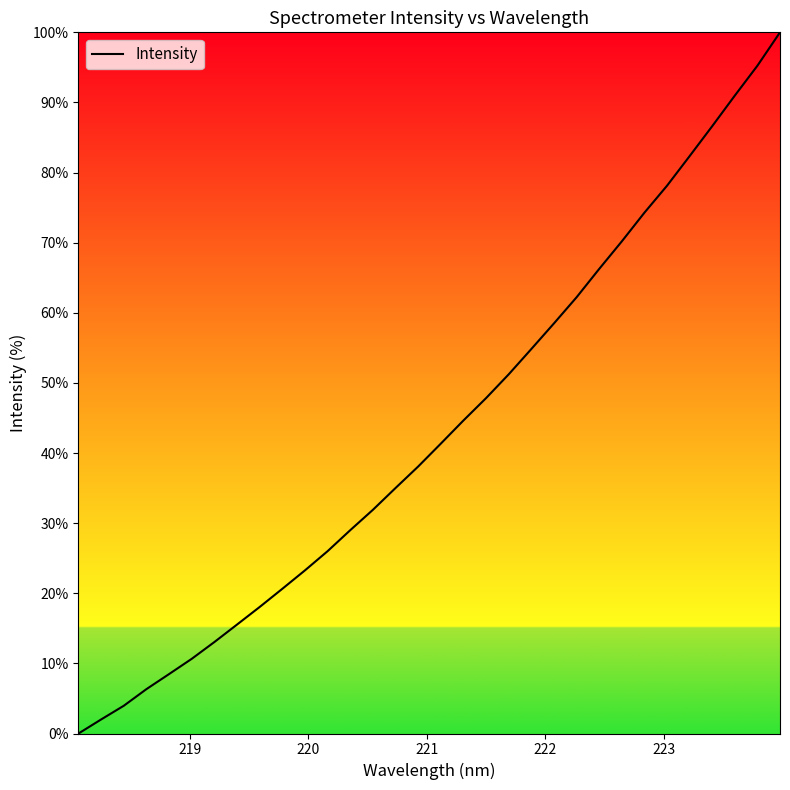

What is the difference between the maximum and minimum values?

100.0